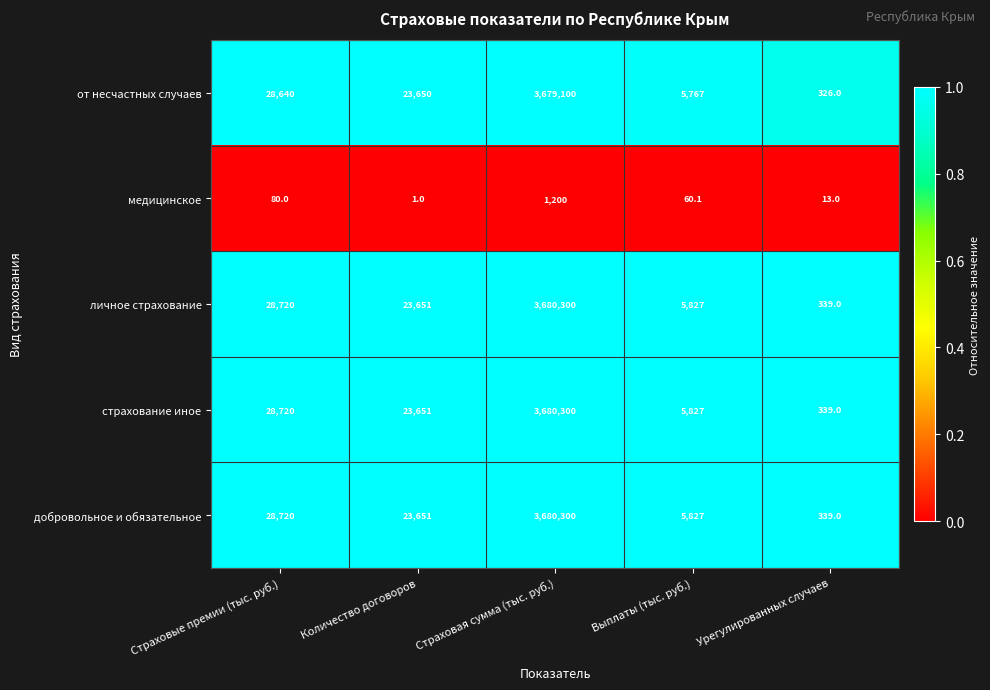

What is the total value across all series at Урегулированных случаев?

1356.0